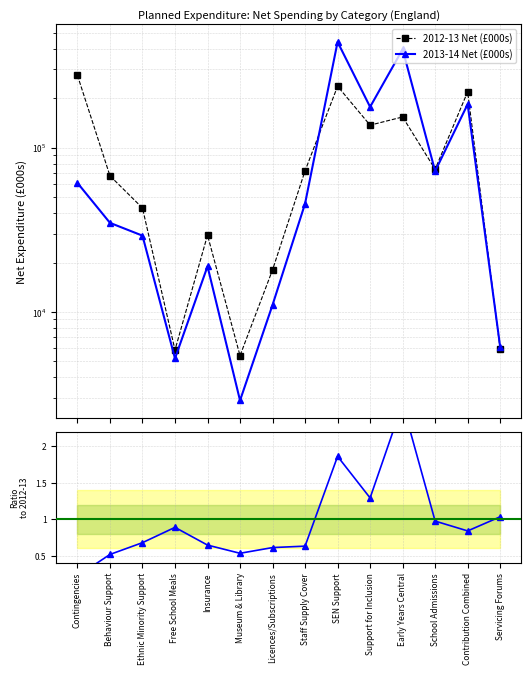

How many categories are shown in the chart?

14